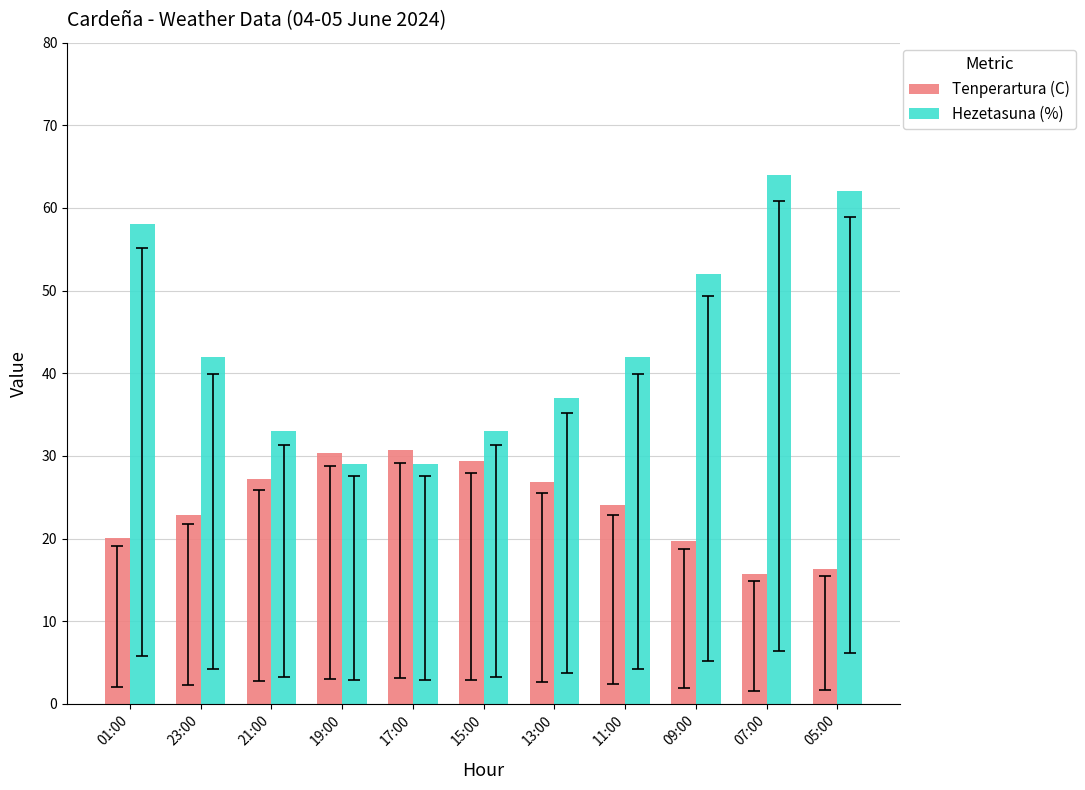

List the series in order of their overall mean, lowest first.

Tenperartura (C), Hezetasuna (%)